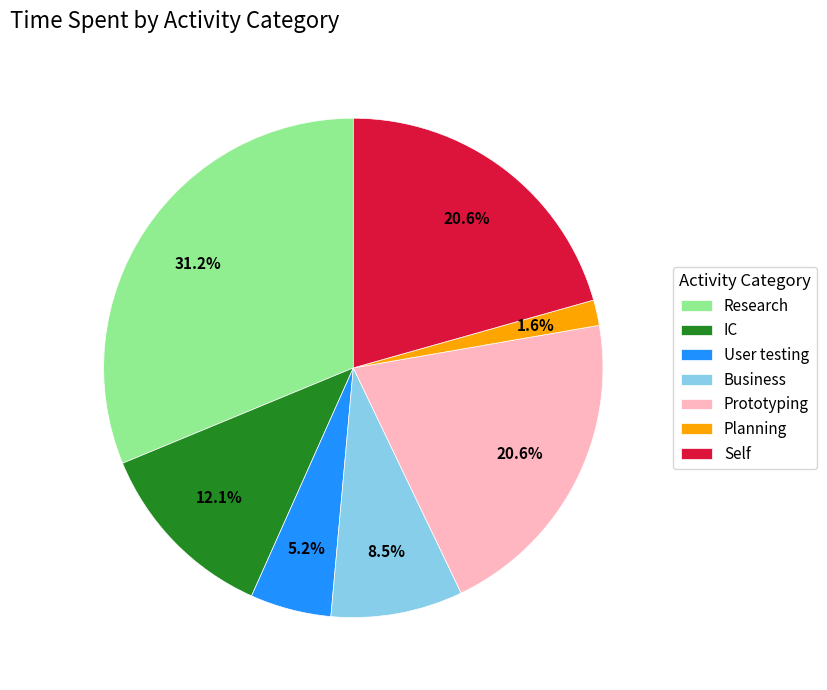

True or false: Prototyping accounts for 6% of the total.

False